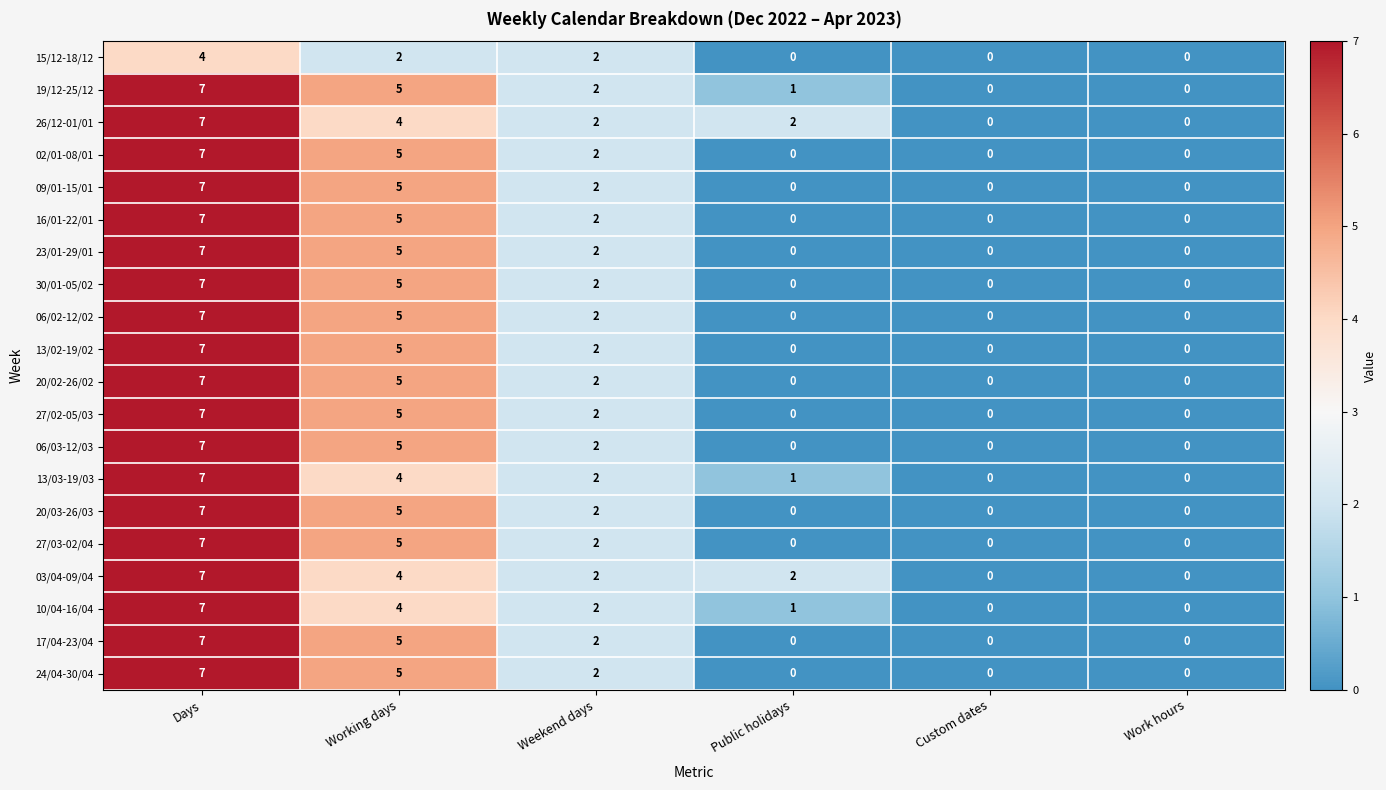

What is the sum of all 27/02-05/03 values?

14